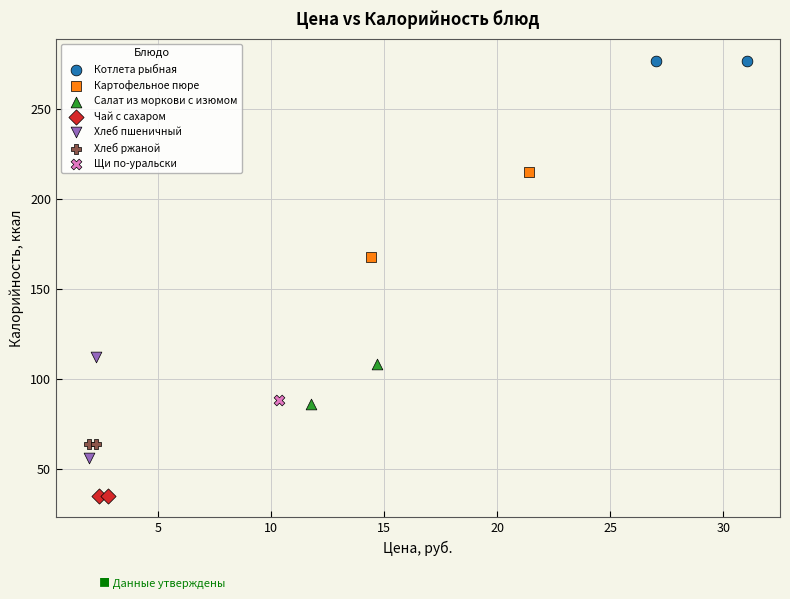

Which series reaches the minimum Y coordinate?

Чай с сахаром